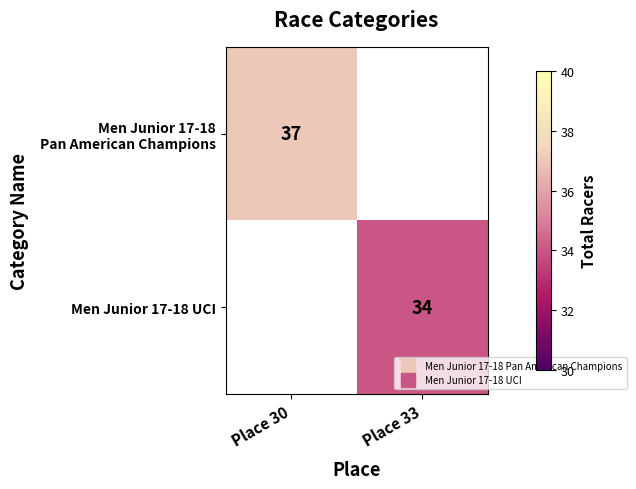

Which category has the lowest value in the Men Junior 17-18 Pan American Champions series?

Place 30